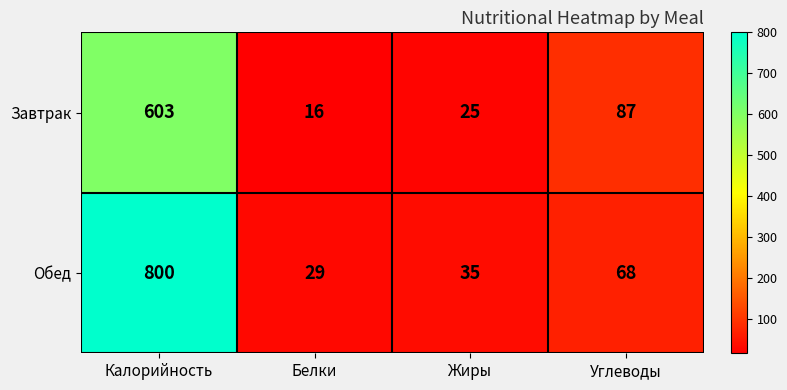

How many data points does each series have?

4